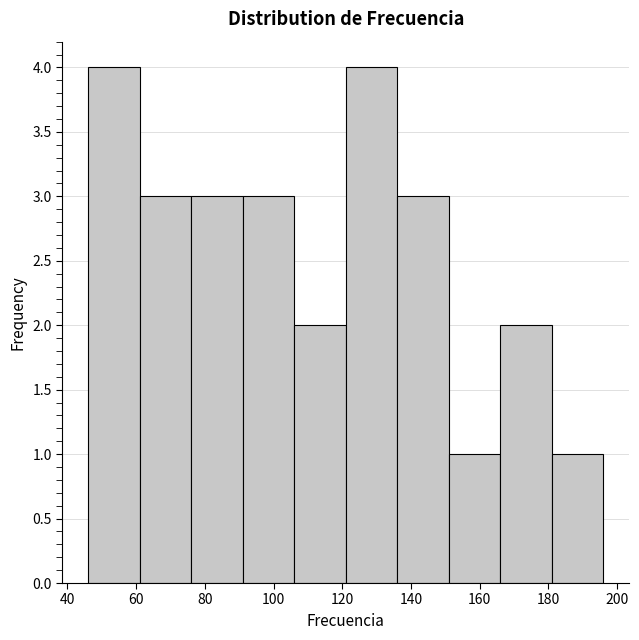

How tall is the bar that spans 181 to 196 on the x-axis? Neither the bar edges nor the heights are printed on the chart, so give them approximately, as read against the axes.

1